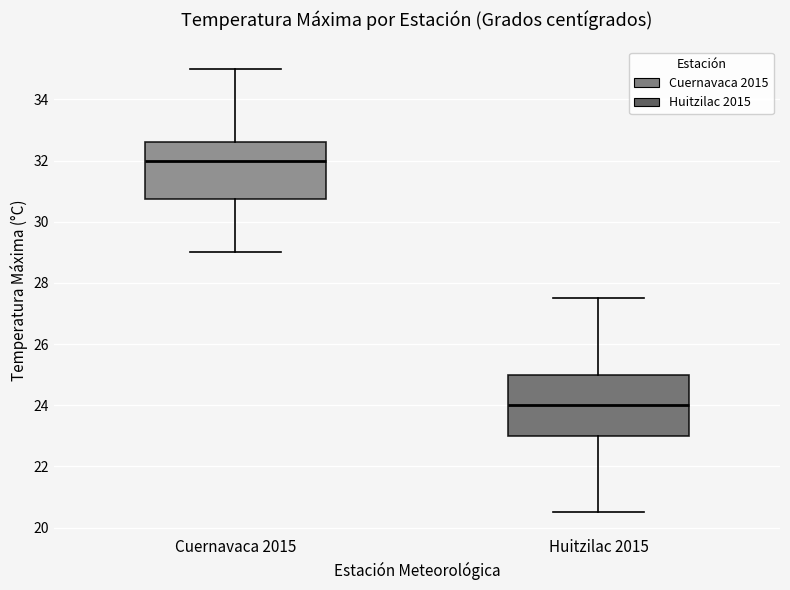

Reading left to right, read every box against the y-axis: the position of its median line, the range the box covers, and the ends of its whiskers. The values are not printed on the chart, so give them approximately, as read against the axis.

Cuernavaca 2015: median 32.0, box 30.8 to 32.6, whiskers 29.0 to 35.0
Huitzilac 2015: median 24.0, box 23.0 to 25.0, whiskers 20.6 to 27.6